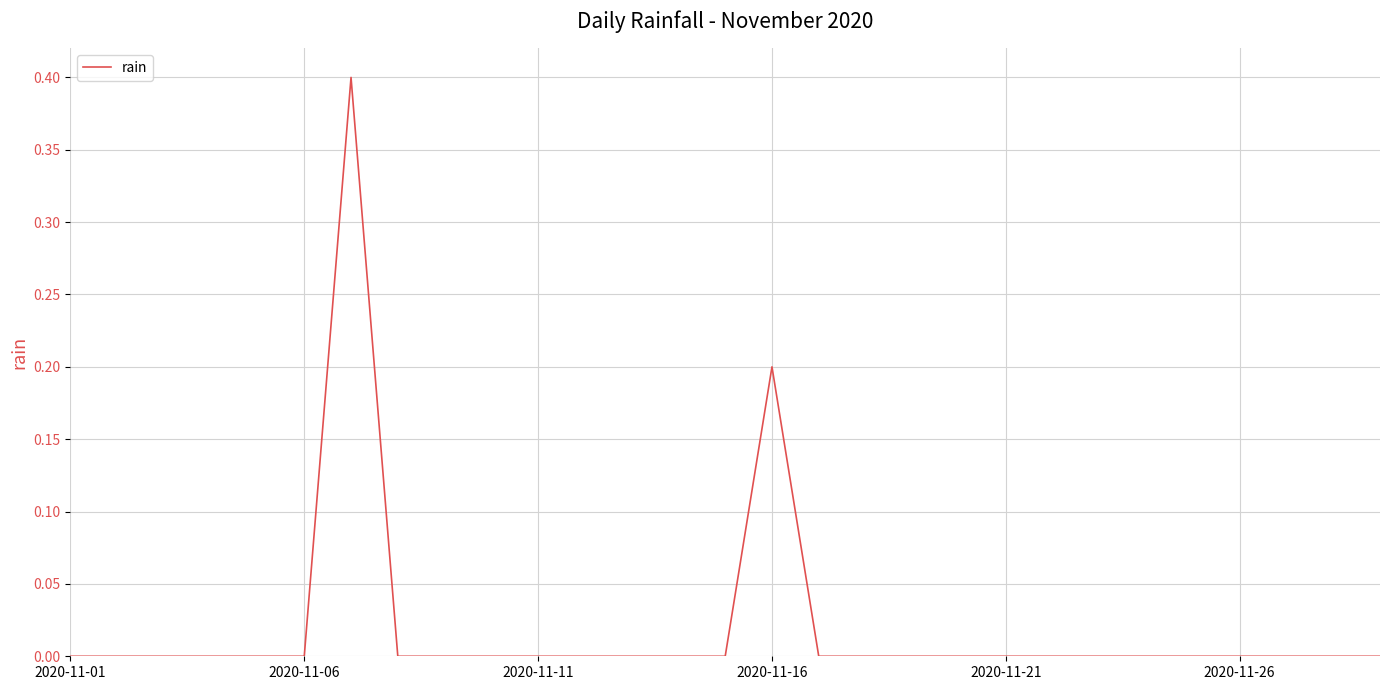

What is the greatest value displayed?

0.4